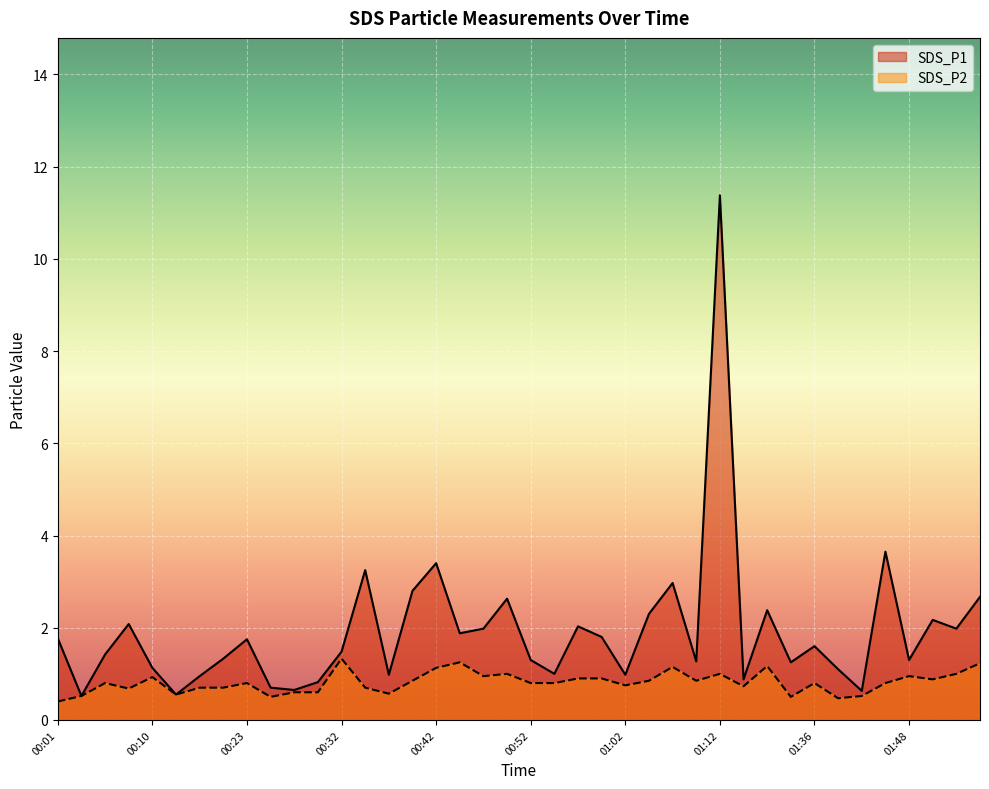

At 00:20, list the series in order from smallest to largest.

SDS_P2, SDS_P1